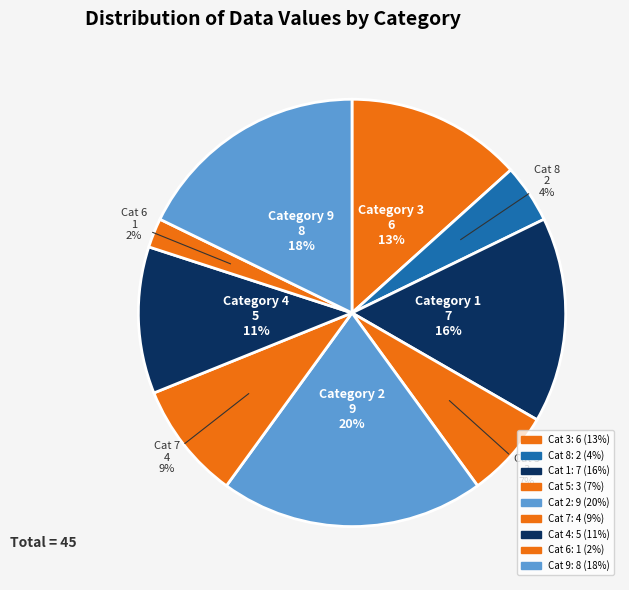

How many segments does this pie chart have?

9